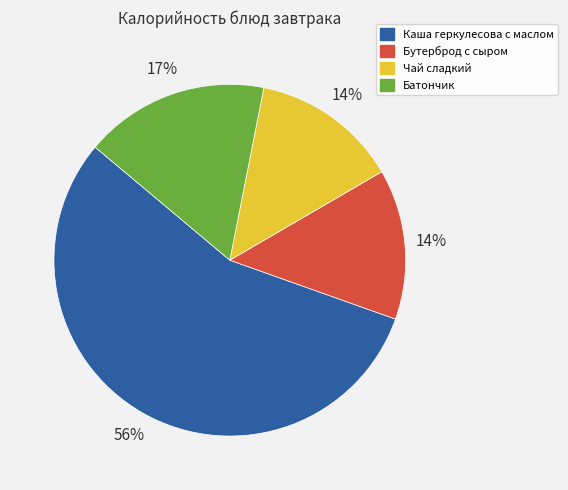

What percentage is the Чай сладкий slice, to the nearest percent?

14%